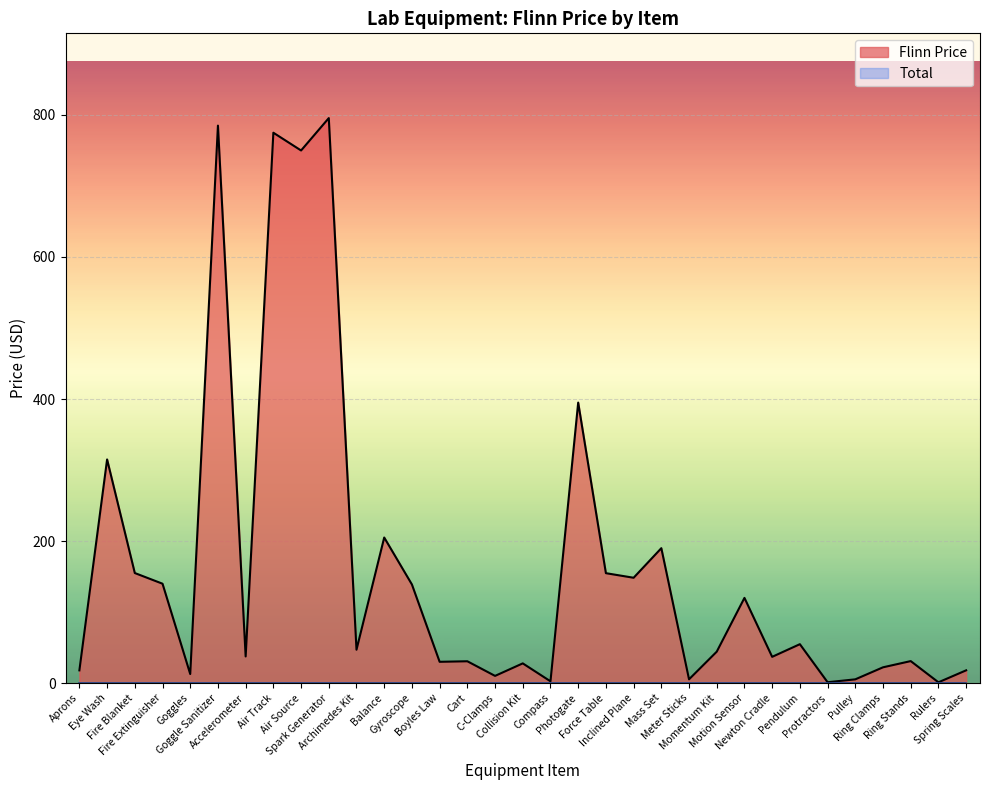

Reading left to right, list all the values displayed in this chart.

17.9	315.0	155.0	140.0	12.8	785.0	37.5	775.0	750.0	795.6	47.0	205.0	138.9	30.0	30.8	10.2	27.8	2.5	395.0	154.8	148.3	190.0	5.3	44.3	120.0	37.0	54.8	1.2	5.3	22.2	31.0	1.1	18.0